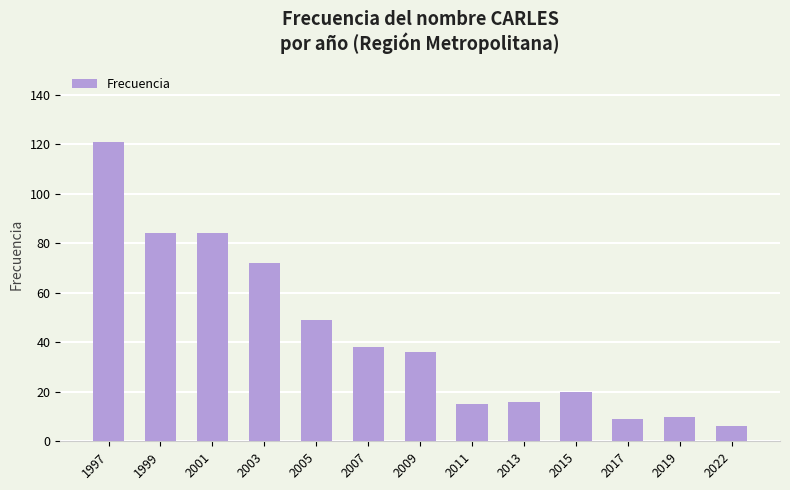

What is the value of the 12th bar from the left?

10